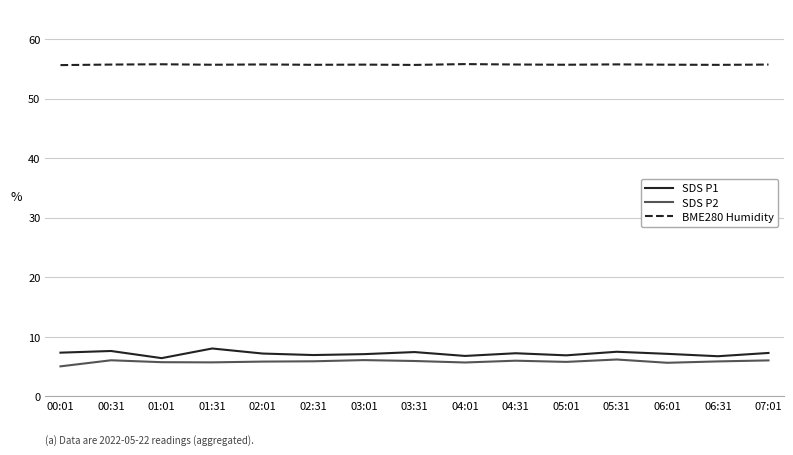

What is the total value across all series at 04:31?

69.0